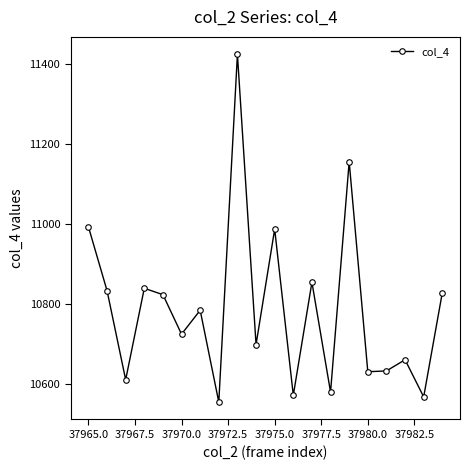

True or false: there are more than 2 points higher than both neighbors.

True